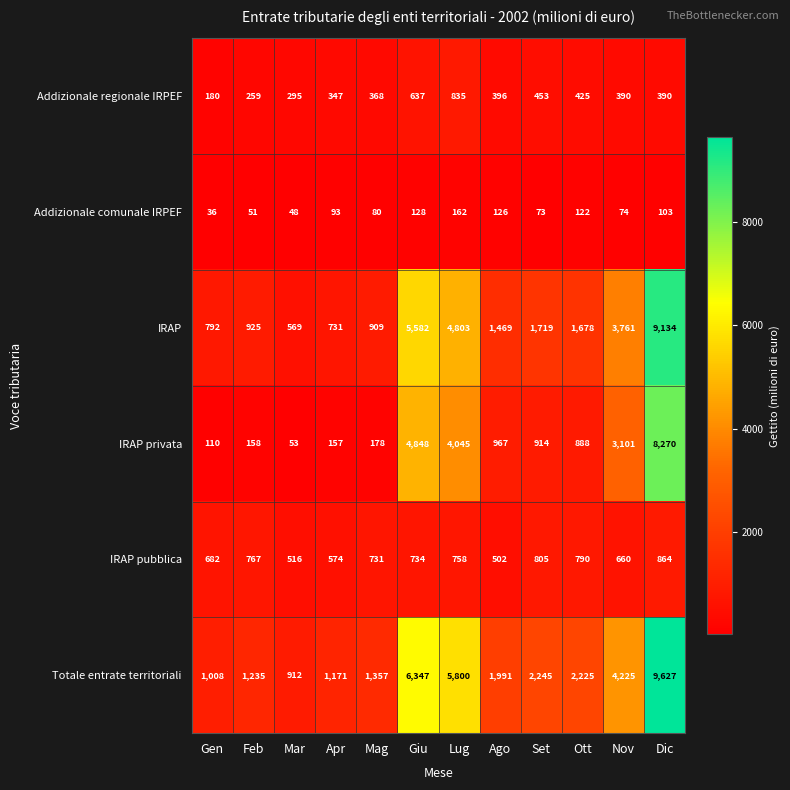

What is the spread (max minus min) of values at Ott?

2103